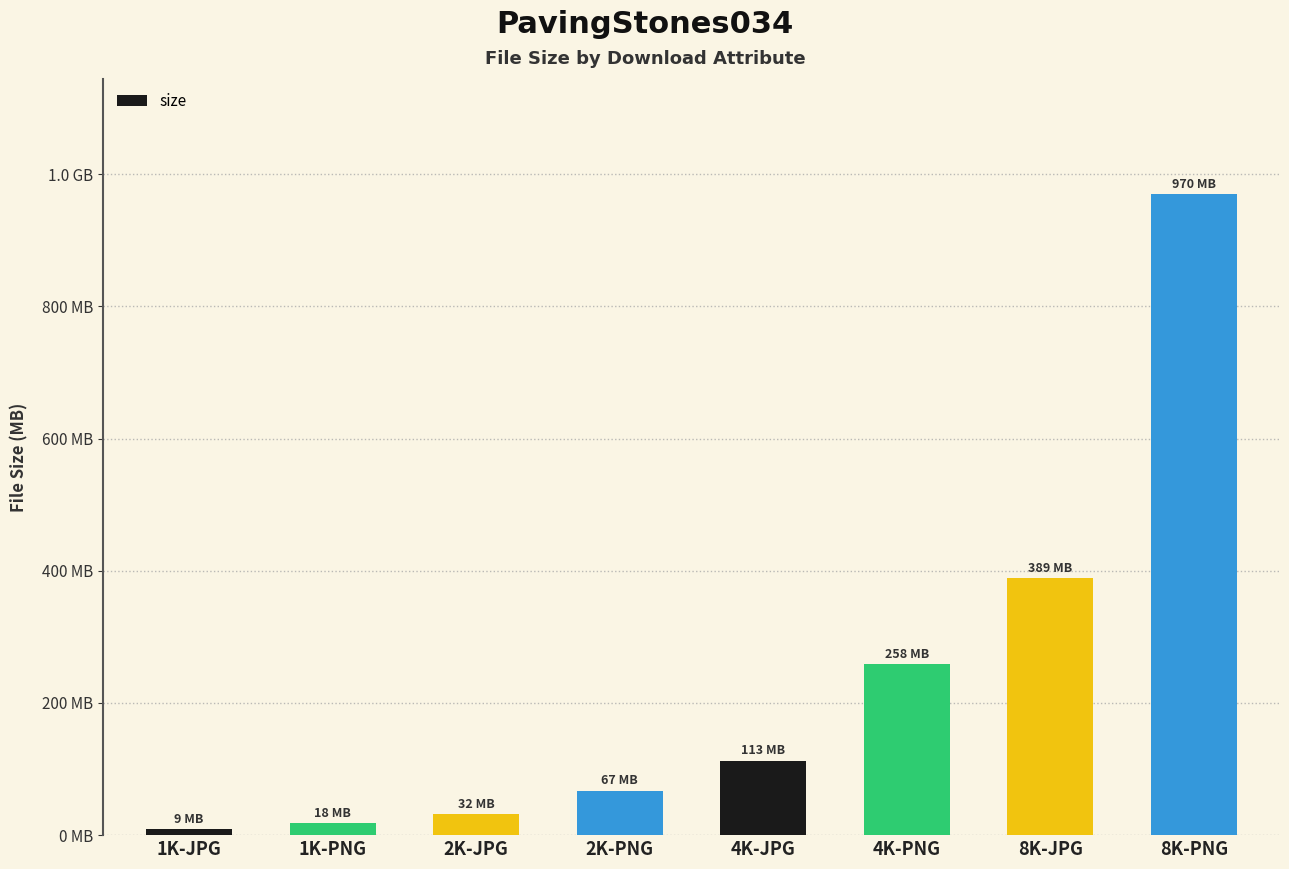

Does the chart contain any negative values?

No